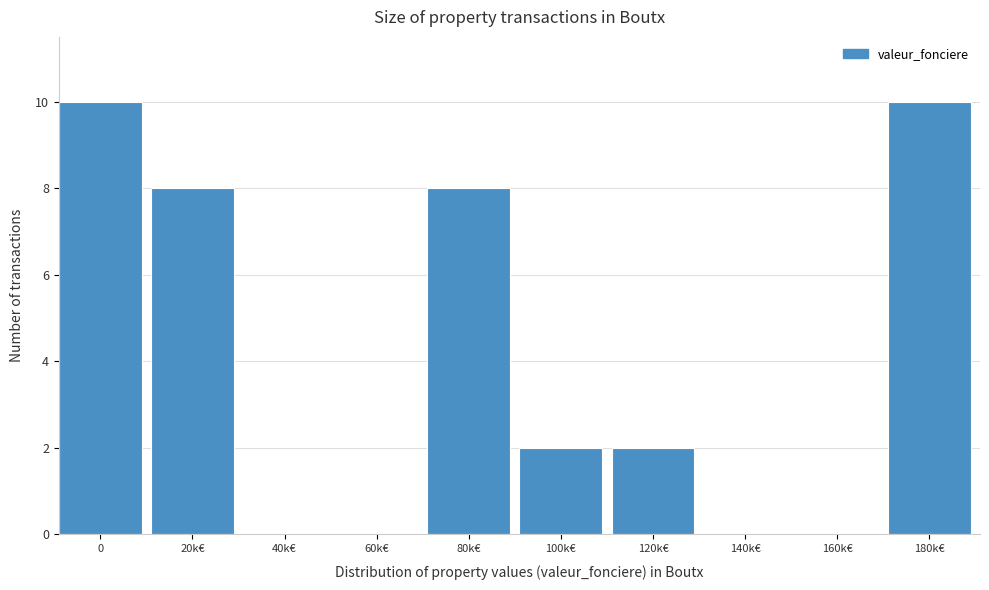

Reading left to right, extract all data points from this chart.

0=10	20k€=8	40k€=0	60k€=0	80k€=8	100k€=2	120k€=2	140k€=0	160k€=0	180k€=10